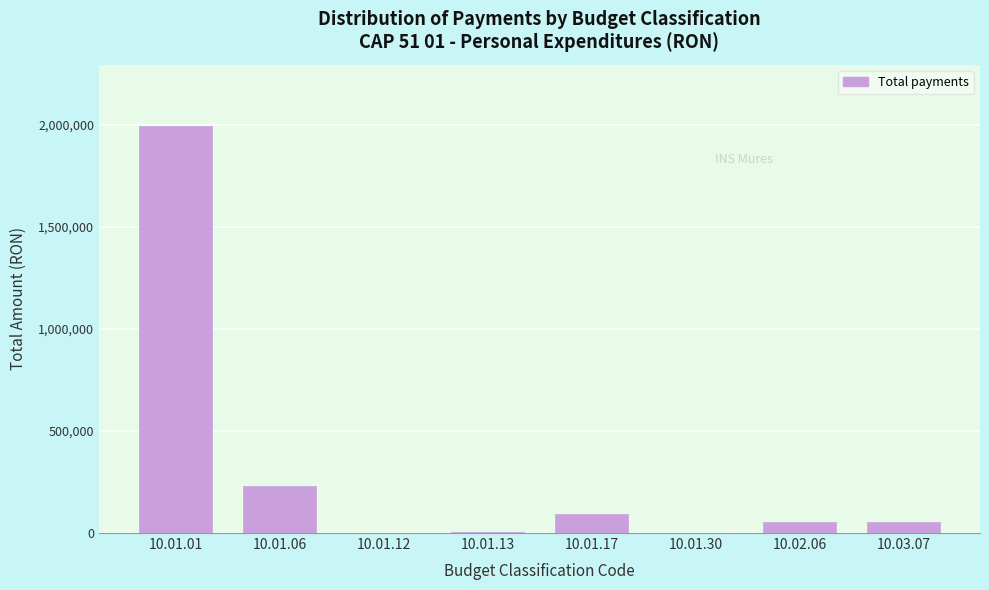

What is the sum of all values?

2431412